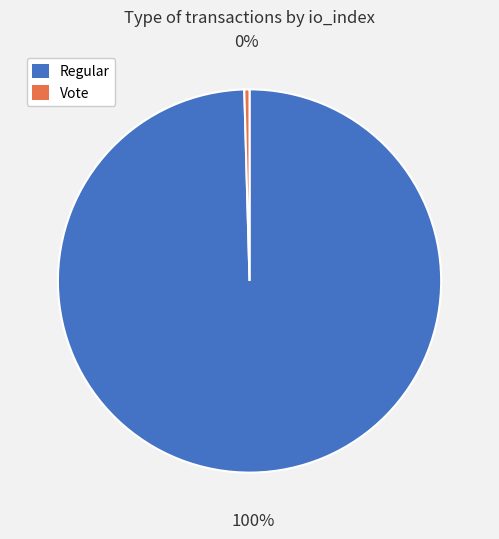

How many slices are in this pie chart?

2